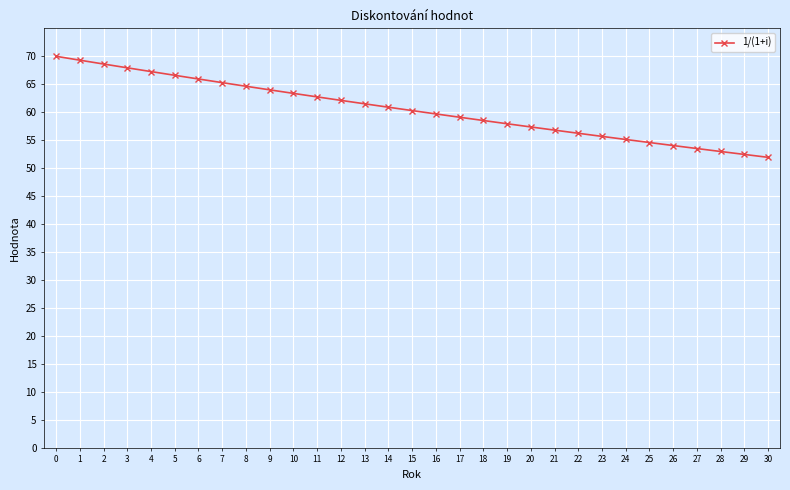

Is it true that the value at 14 is 60.9?

True